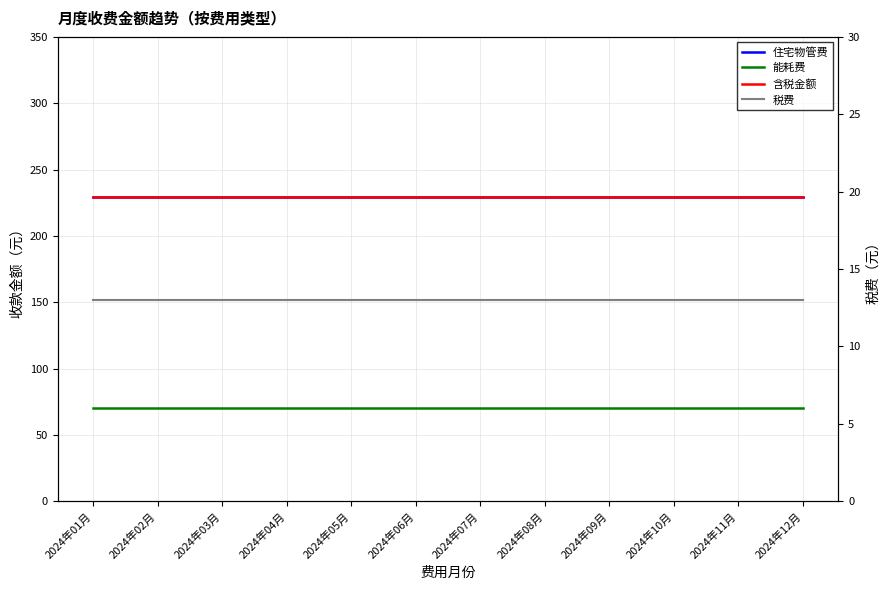

What is the sum of the 税费 values at 2024年10月 and 2024年11月?

26.0